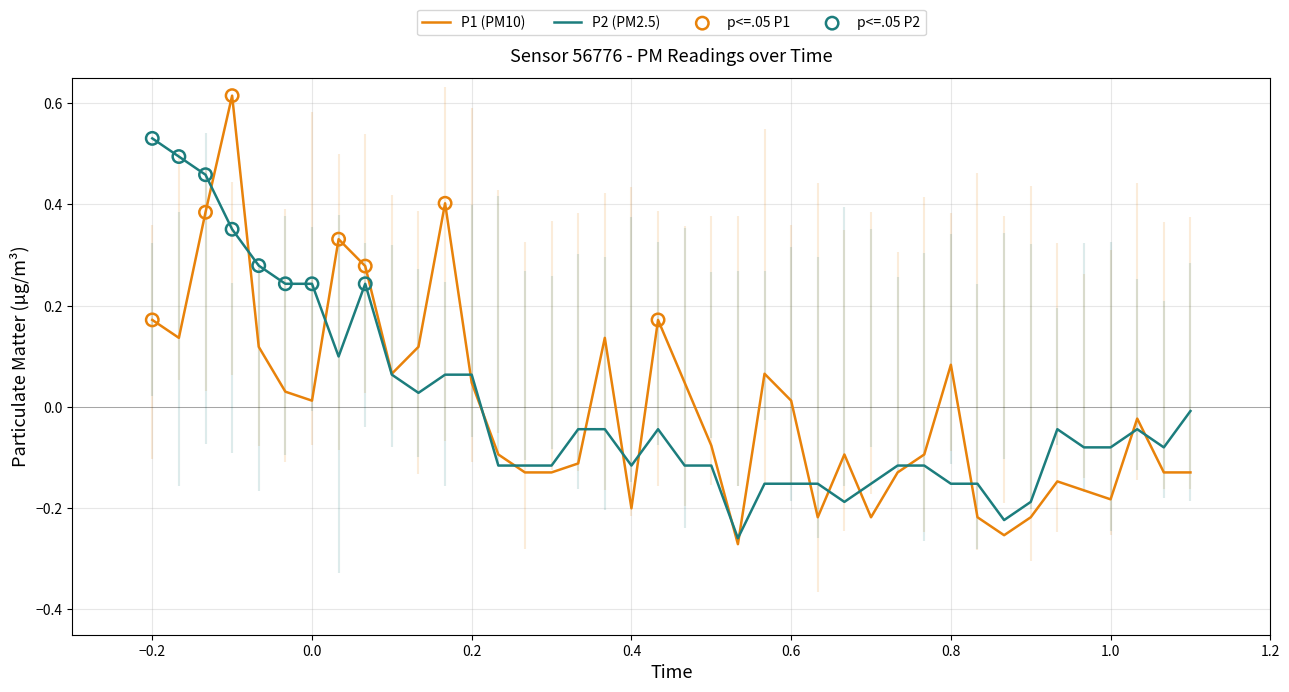

Which series has the largest total across all categories?

P1